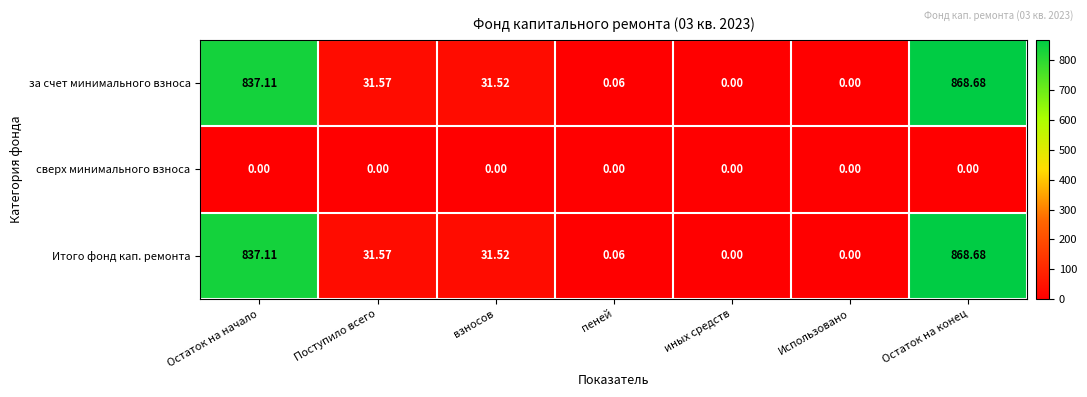

Is the value of сверх минимального взноса at Использовано greater than the value of за счет минимального взноса at пеней?

No